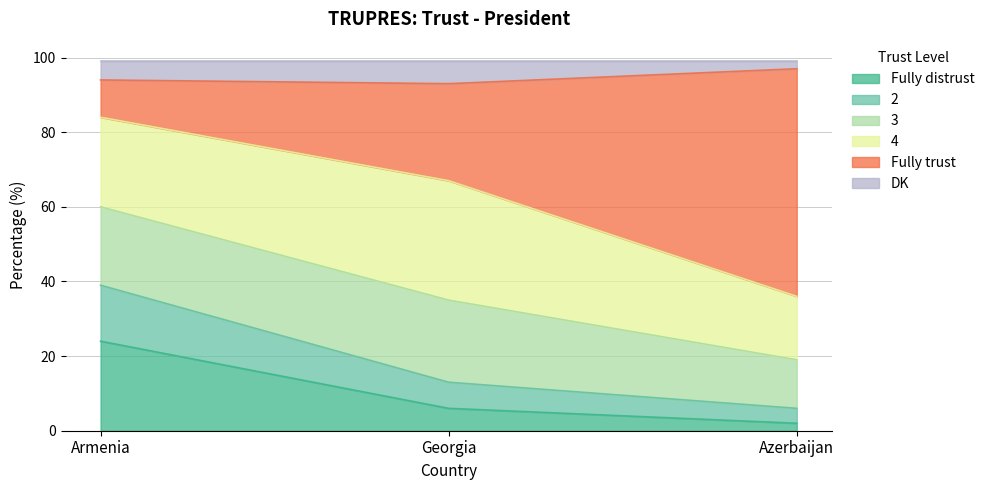

At which label does Fully distrust reach its peak?

Armenia